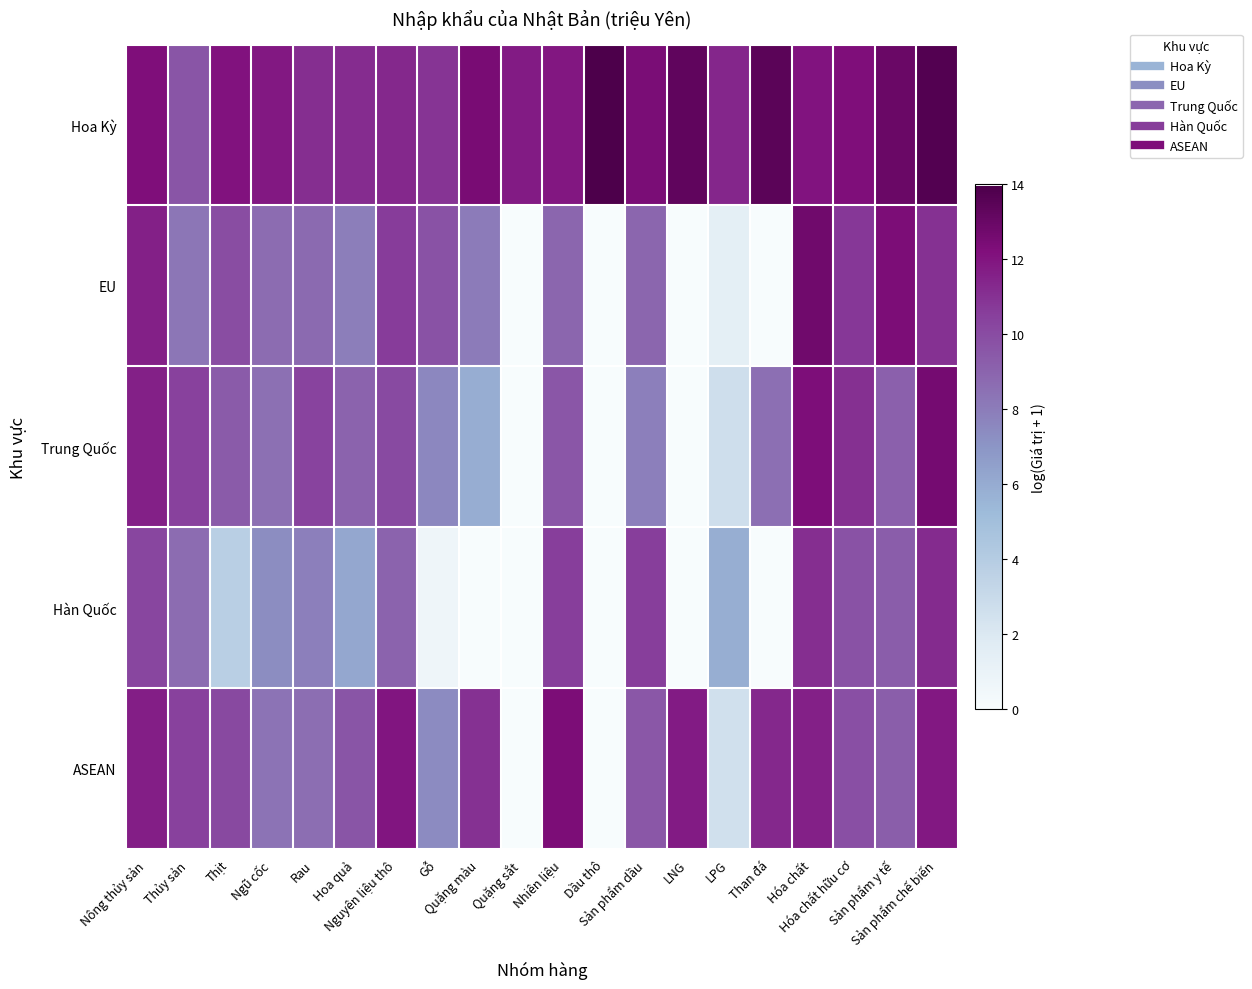

Between Than đá and Hóa chất, which series saw the biggest shift?

EU